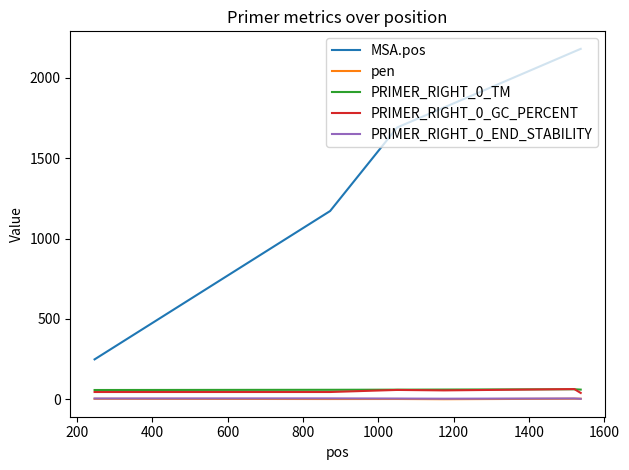

What is the lowest value of the PRIMER_RIGHT_0_TM series?

57.4